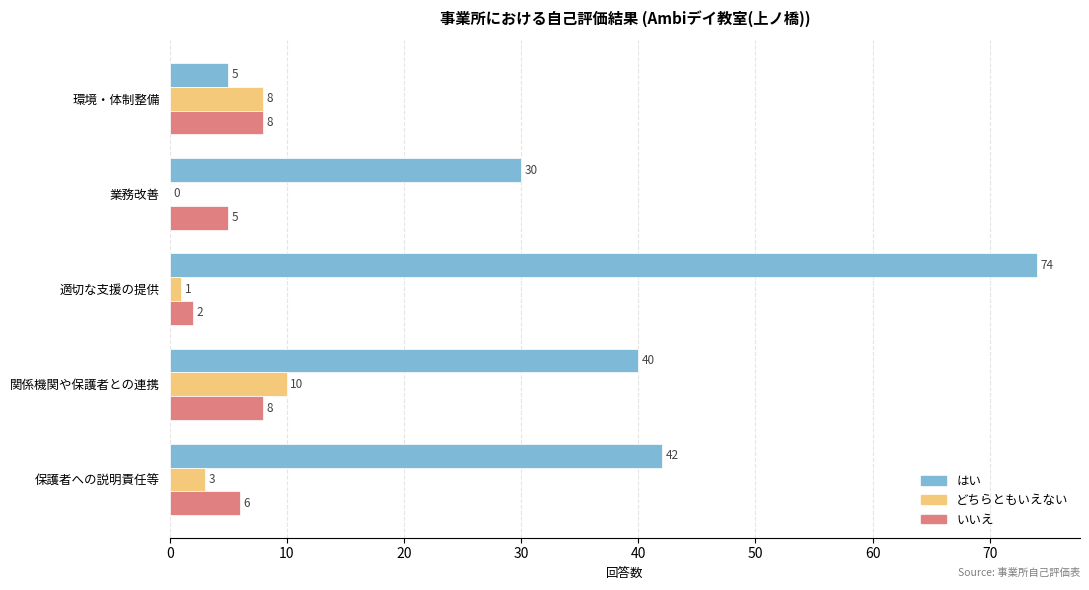

Is it true that いいえ equals 6 at 保護者への説明責任等?

True